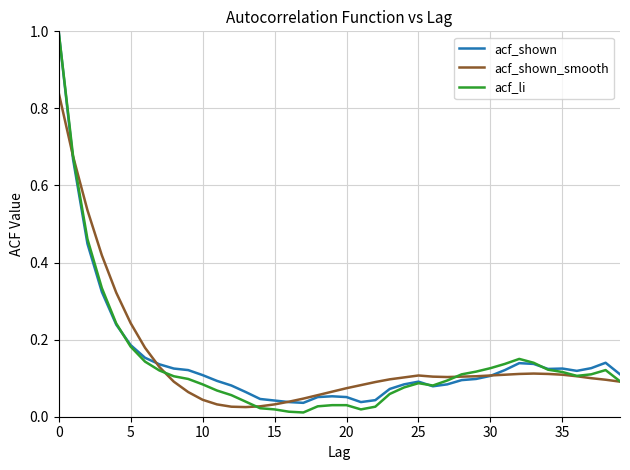

What is the greatest value displayed?

1.0